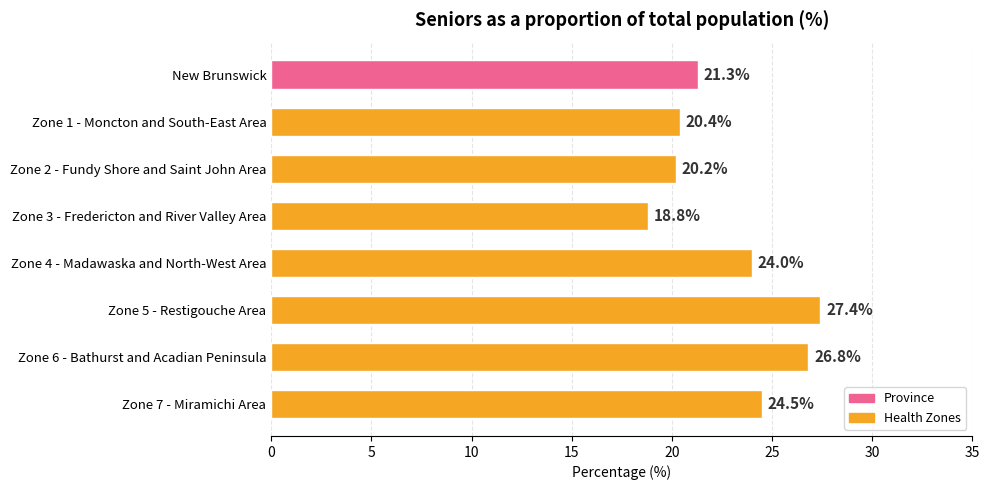

What is the average value?

22.9